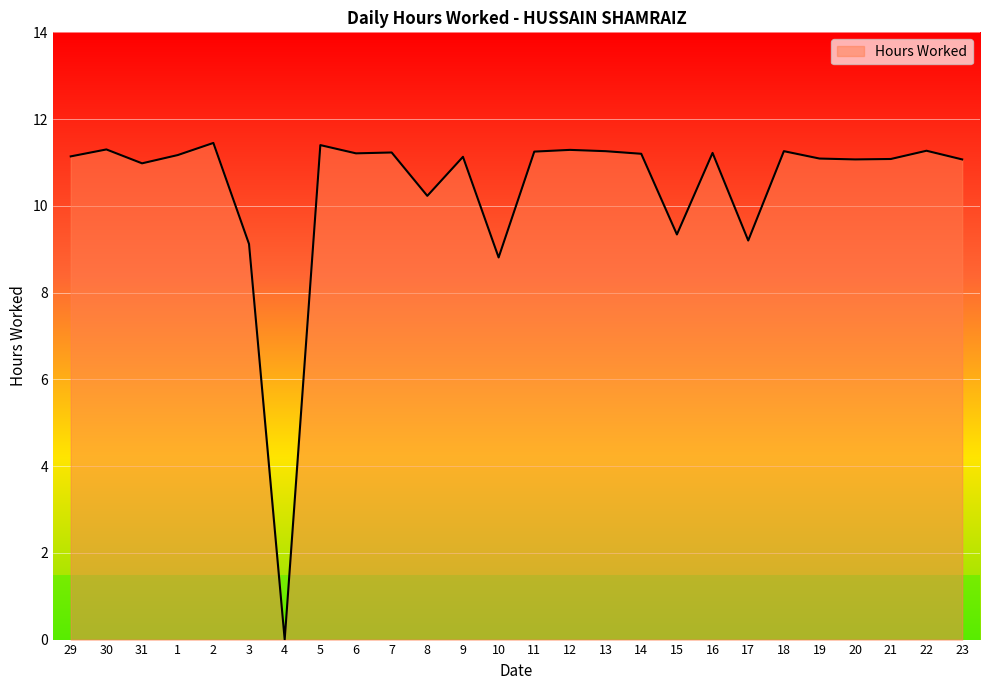

What position from the right is 13?

11